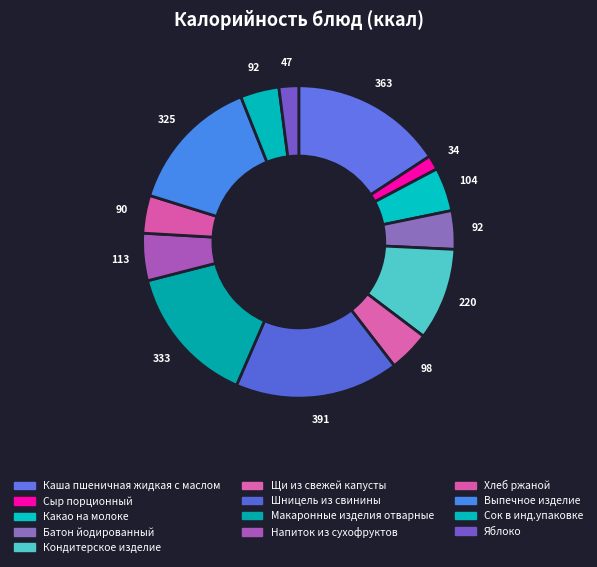

To the nearest percent, what is the difference between the largest and smallest slice percentages?

15%